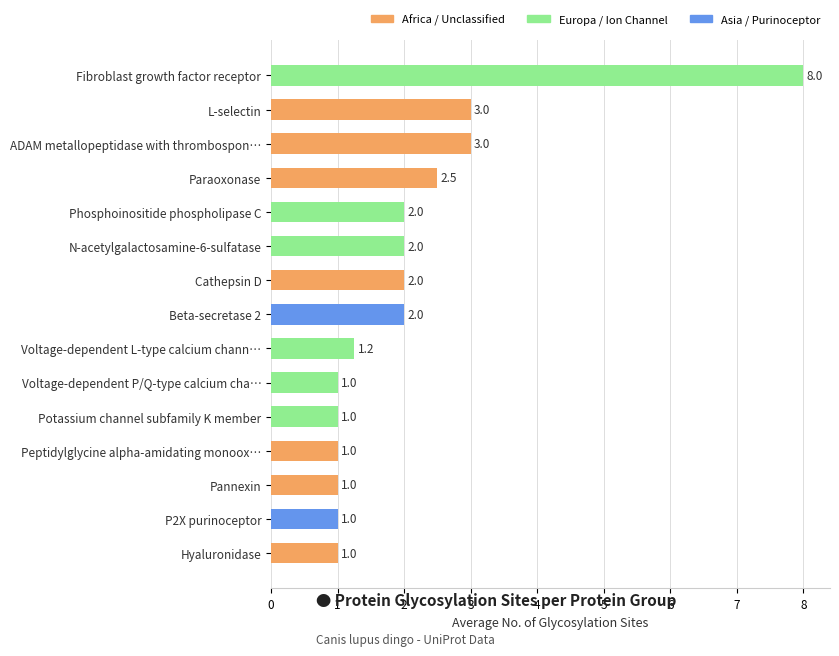

What is the sum of the values at L-selectin and Pannexin?

4.0